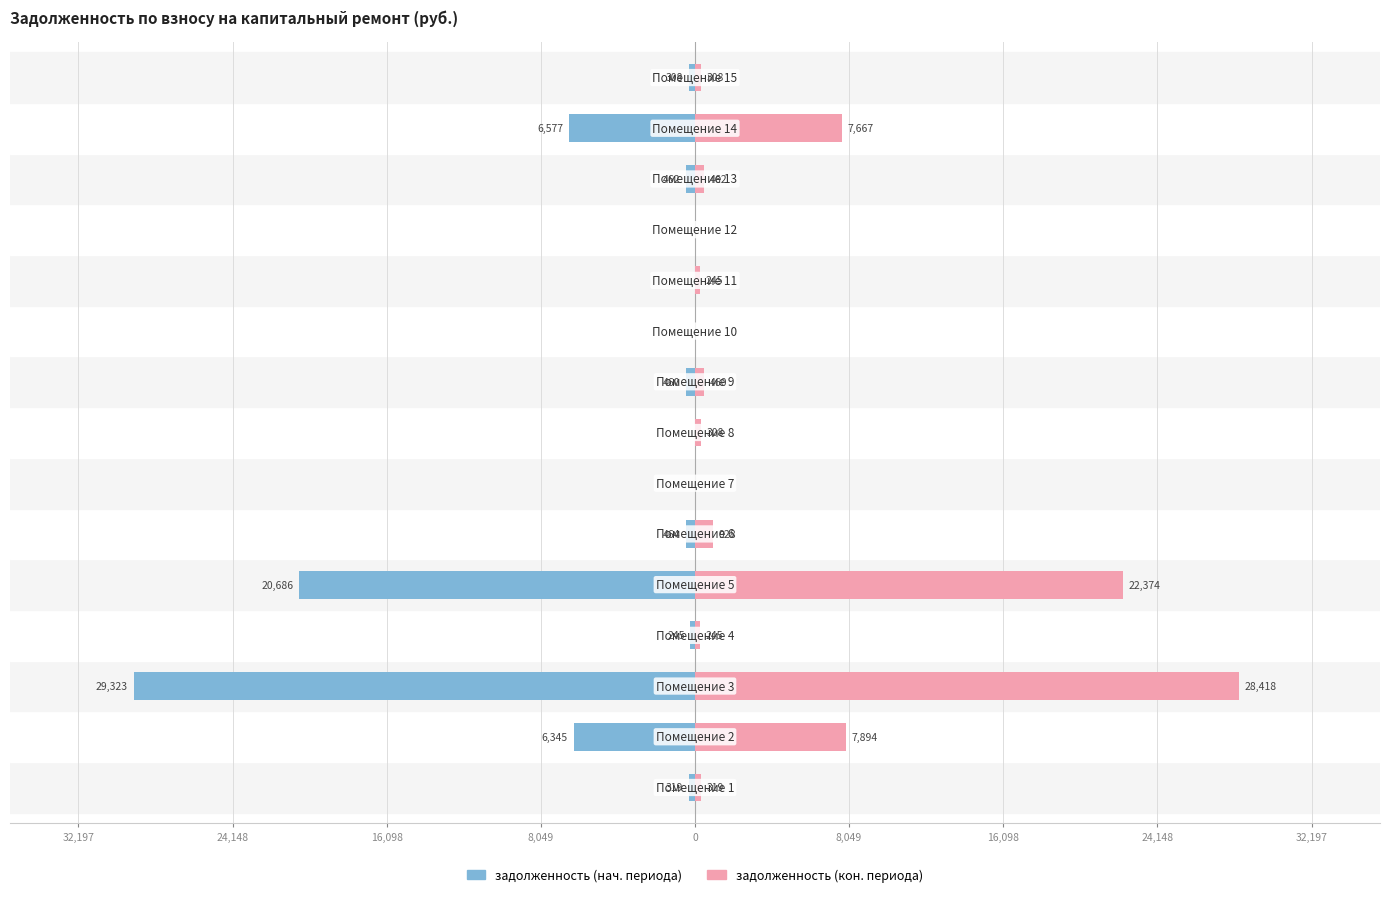

Which series has the largest total across all categories?

задолженность (кон. периода)